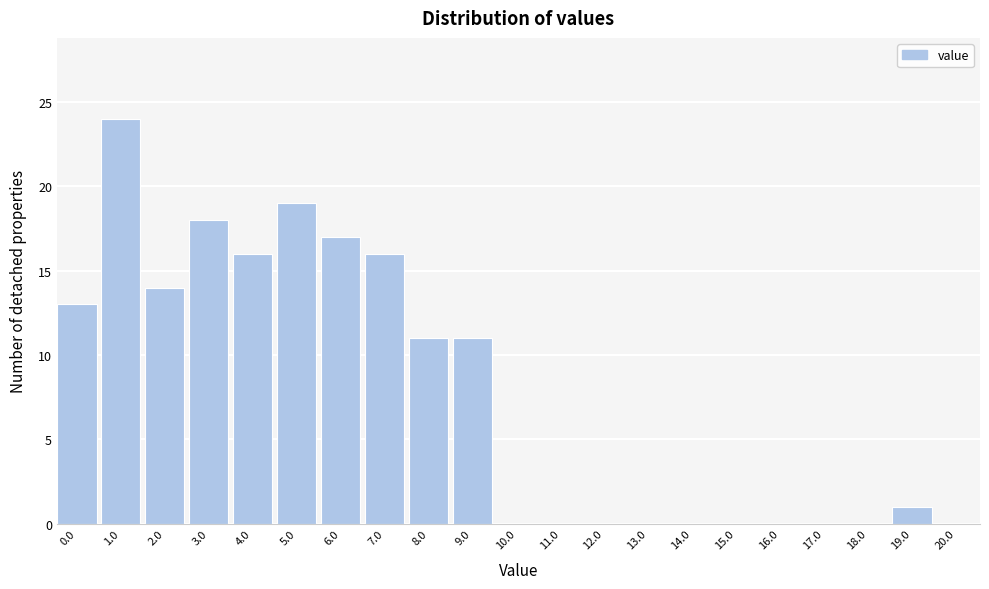

Reading left to right, what are all the values shown in this chart?

0.0=13	1.0=24	2.0=14	3.0=18	4.0=16	5.0=19	6.0=17	7.0=16	8.0=11	9.0=11	10.0=0	11.0=0	12.0=0	13.0=0	14.0=0	15.0=0	16.0=0	17.0=0	18.0=0	19.0=1	20.0=0